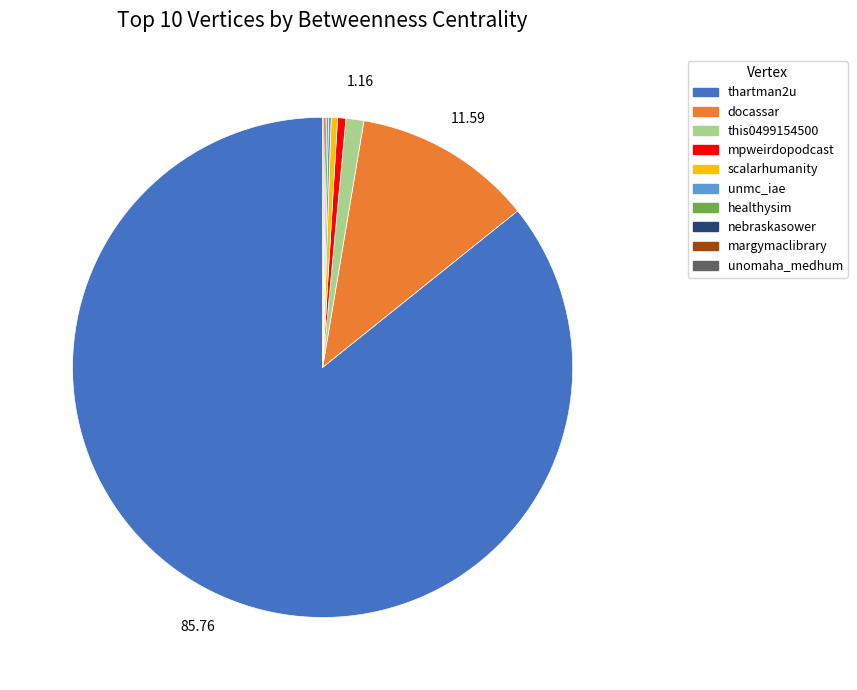

Is it true that mpweirdopodcast is 1% of the pie?

True